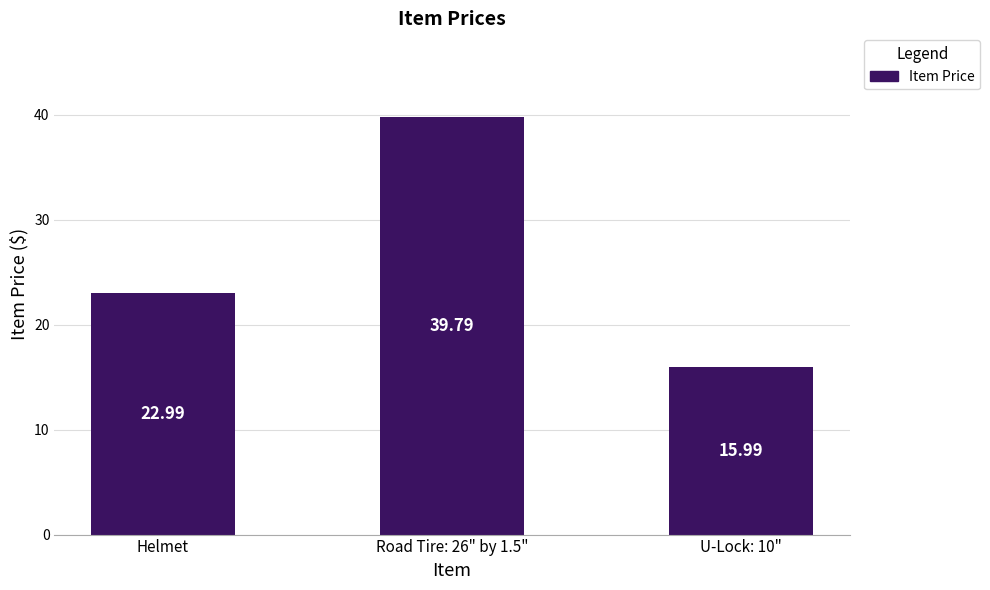

Which has a higher value, Helmet or Road Tire: 26" by 1.5"?

Road Tire: 26" by 1.5"